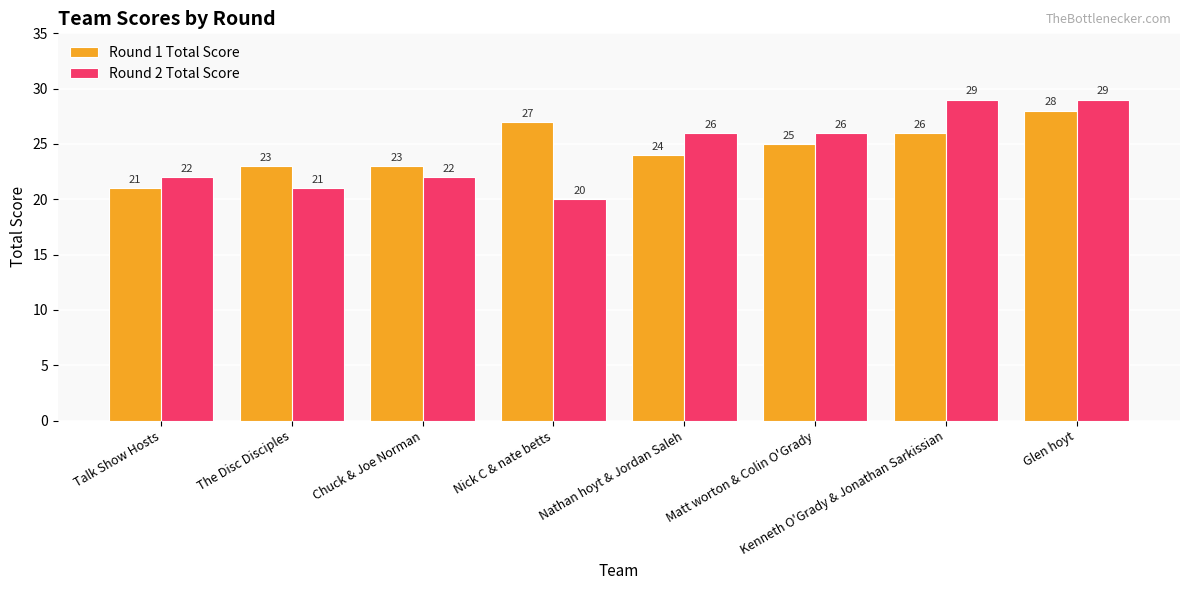

Which category has the lowest value in the Round 2 Total Score series?

Nick C & nate betts